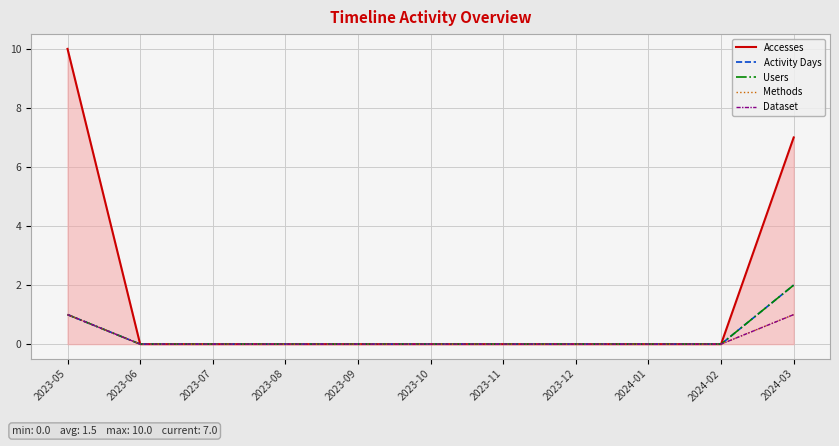

Is this an area chart (filled region under the line)?

Yes